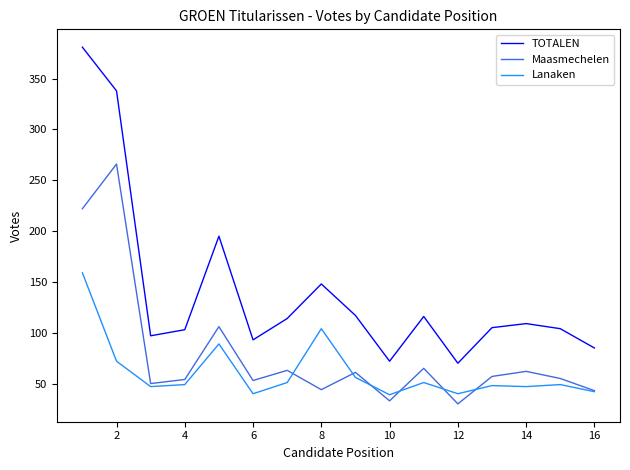

True or false: Lanaken and TOTALEN cross at least once.

False